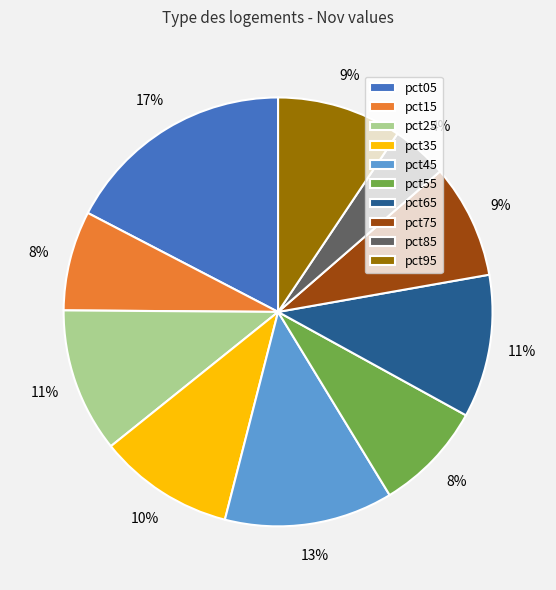

How many slices are in this pie chart?

10